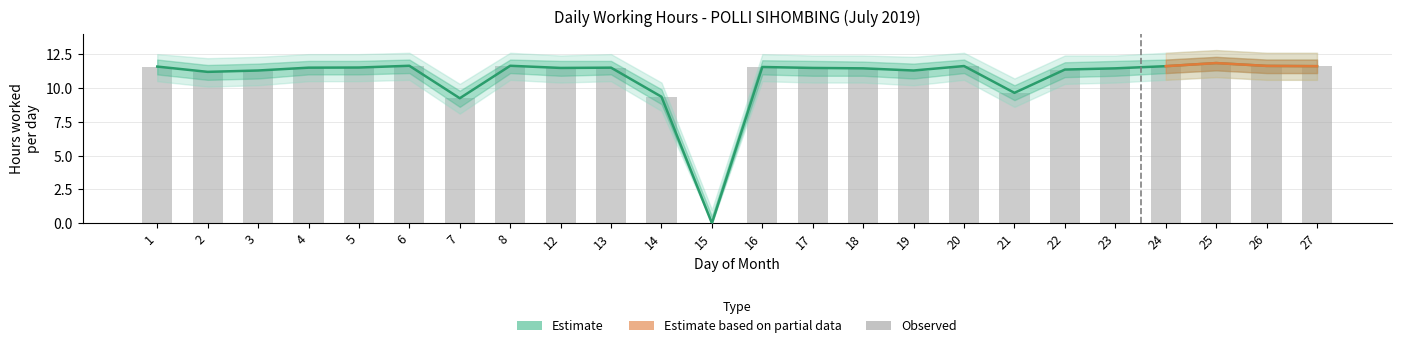

How many data points in hours are less than 11?

4